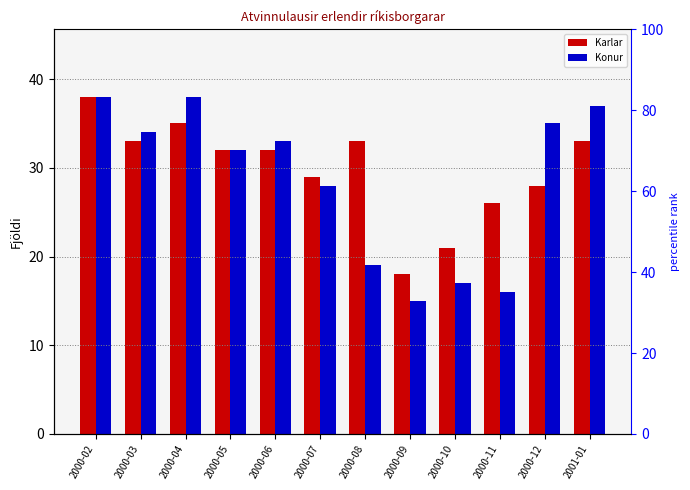

At which category is the sum across all series the highest?

2000-02